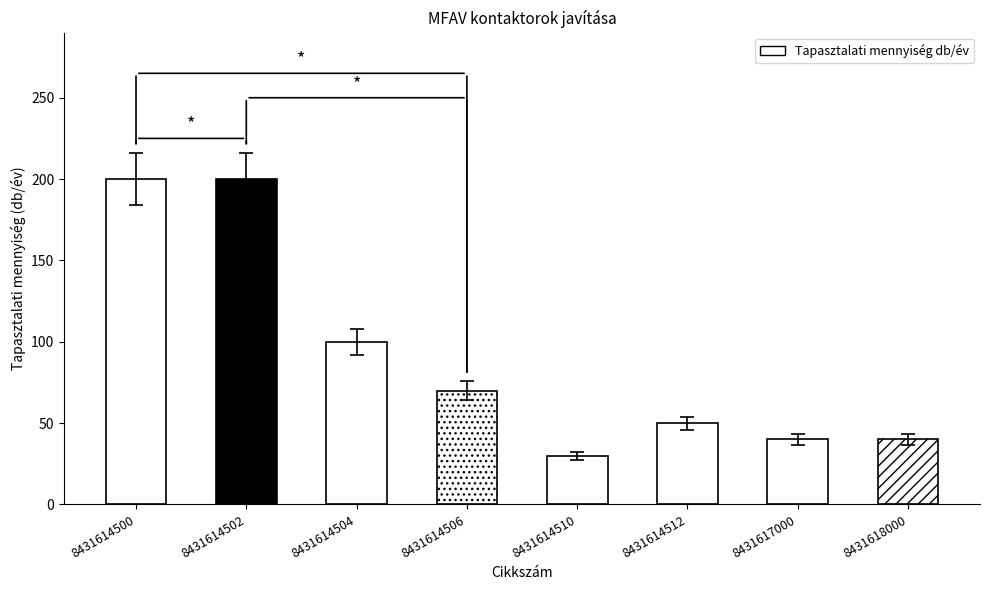

At which label is the value closest to 115?

8431614504